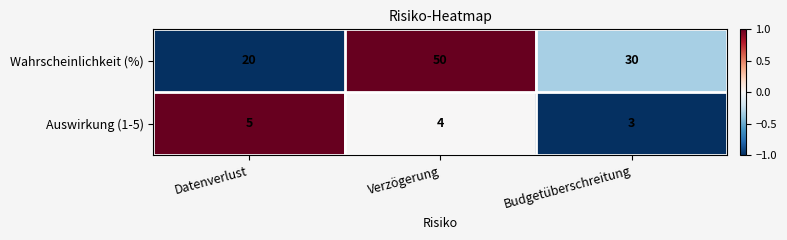

At which category does the chart reach its peak across all series?

Verzögerung